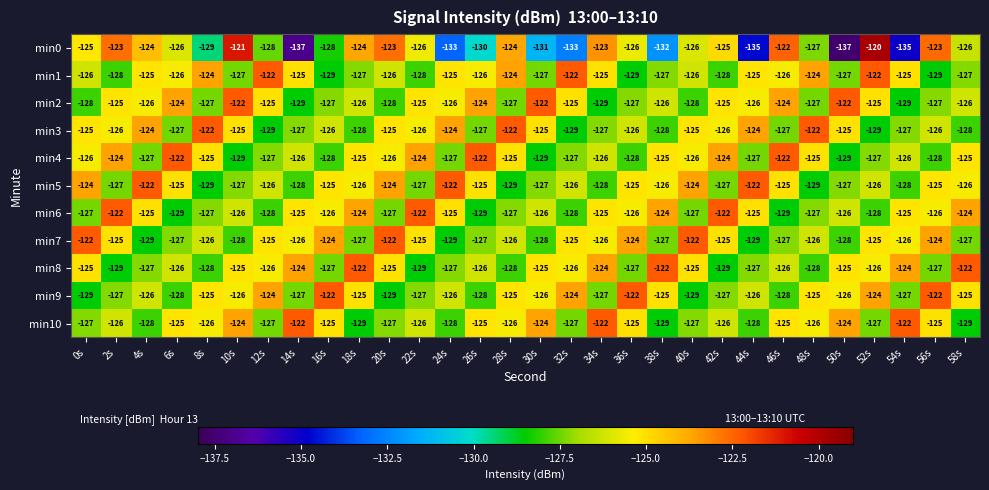

Is the value of min9 at 20s greater than the value of min6 at 56s?

No